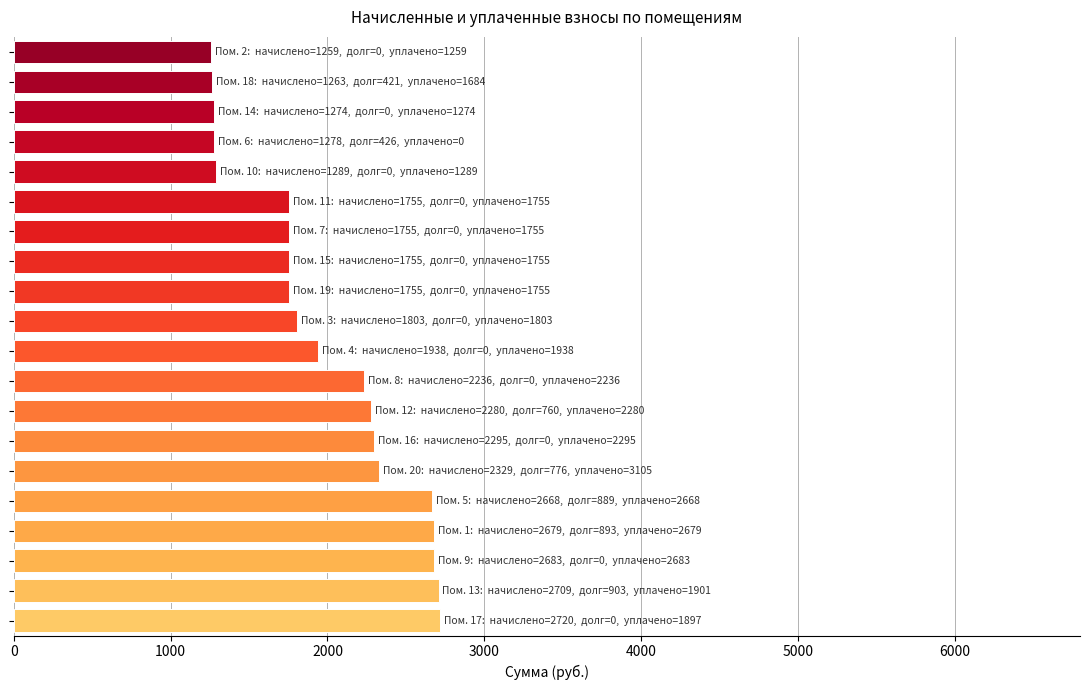

What is the greatest value displayed?

2720.0